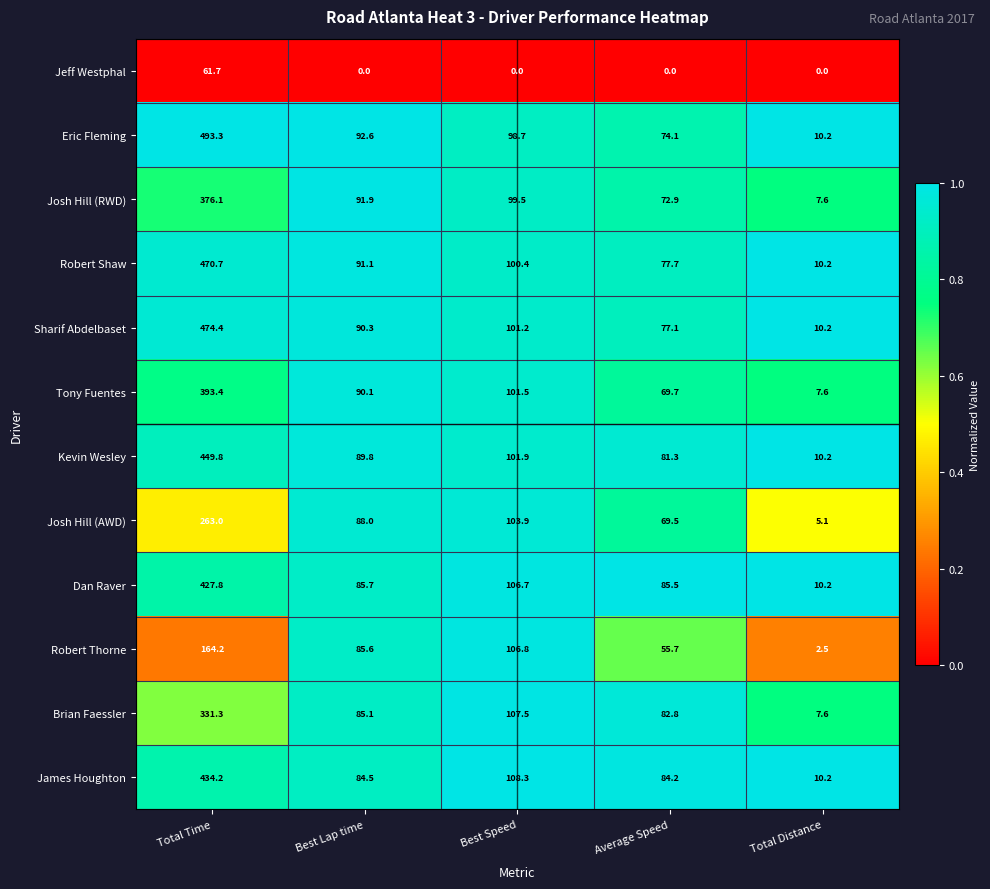

What is the spread (max minus min) of values at Best Speed?

108.3